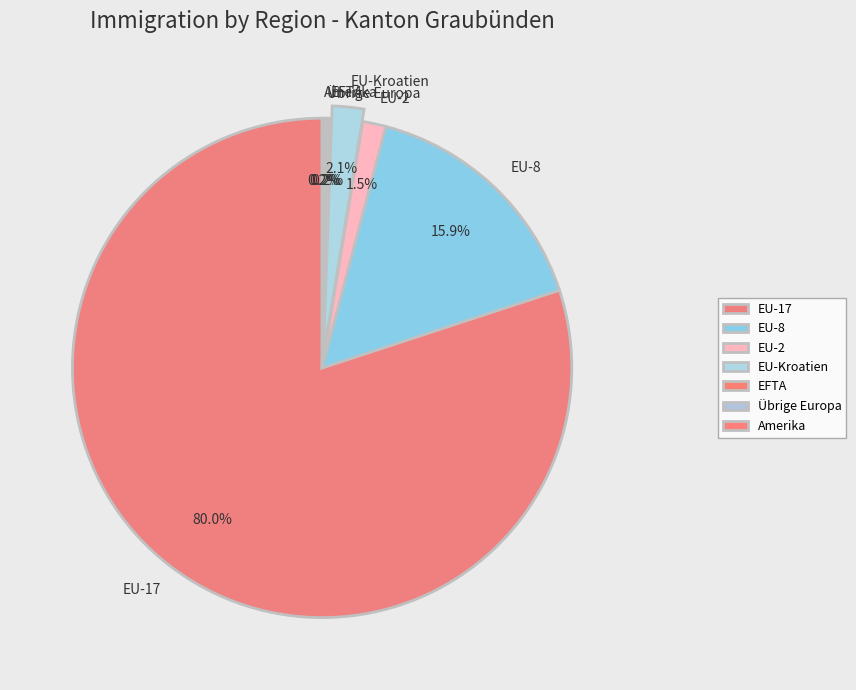

Does any single category account for the majority?

Yes